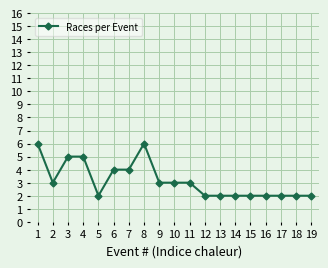

What is the value of the 12th point from the left?

2